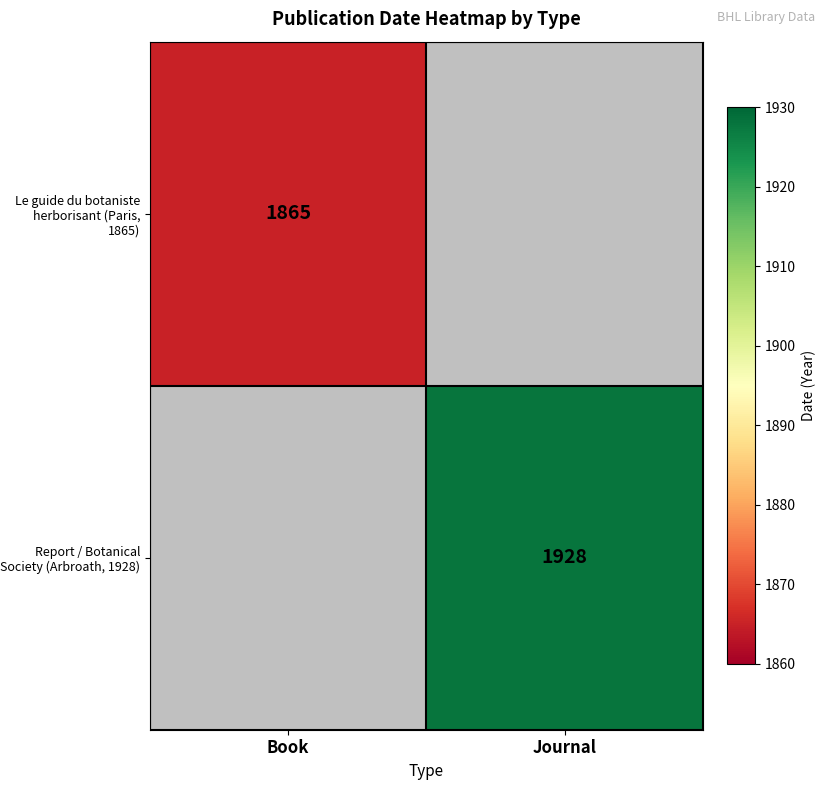

The value of Report / Botanical Society (Arbroath, 1928) at Journal is 2635. True or false?

False